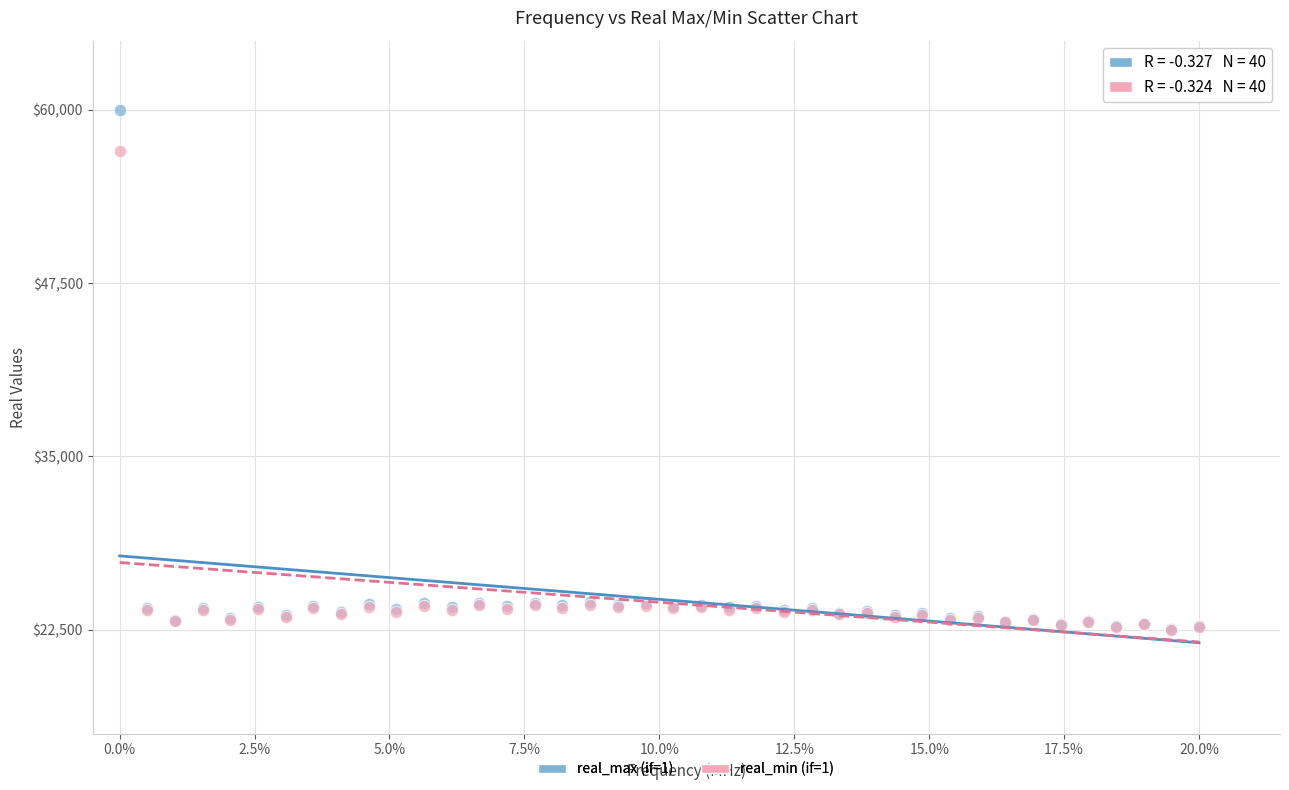

Which series reaches the maximum Y coordinate?

real_max (if=1)